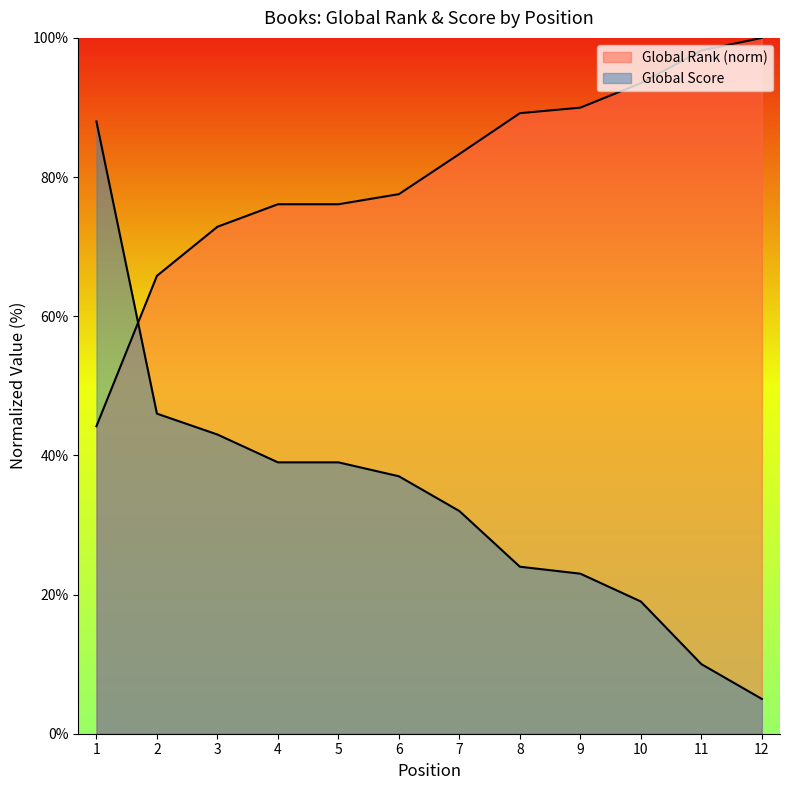

Between which two adjacent categories do Global Score and Global Rank first intersect?

1 and 2